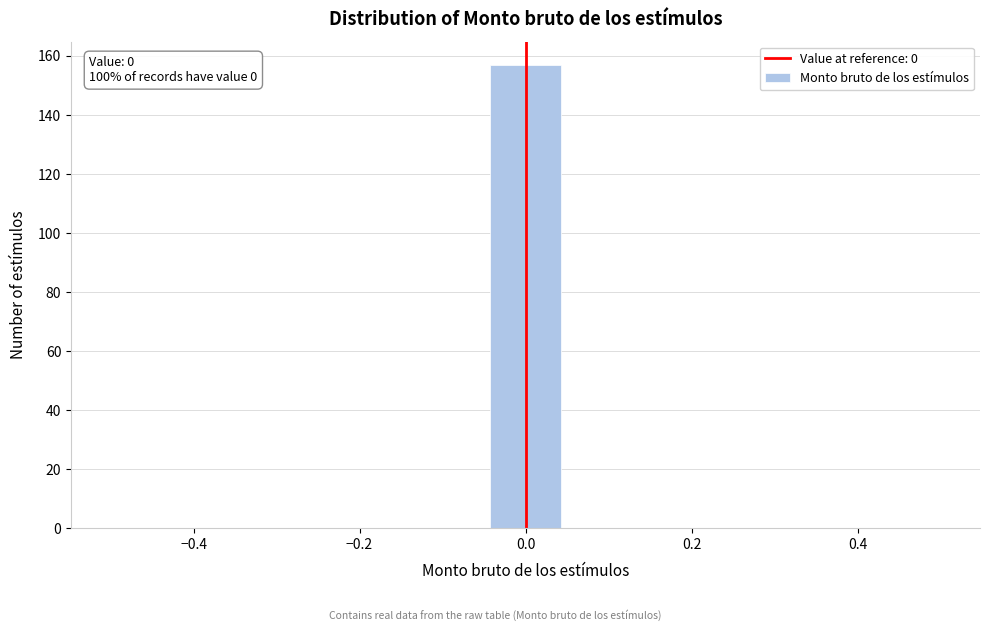

Over which range of the x-axis is the bar tallest?

-0.04 to 0.04